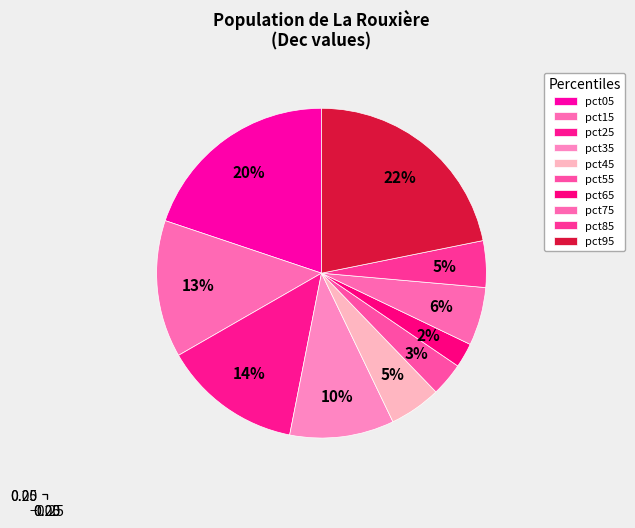

Is it true that pct25 is 1% of the pie?

False